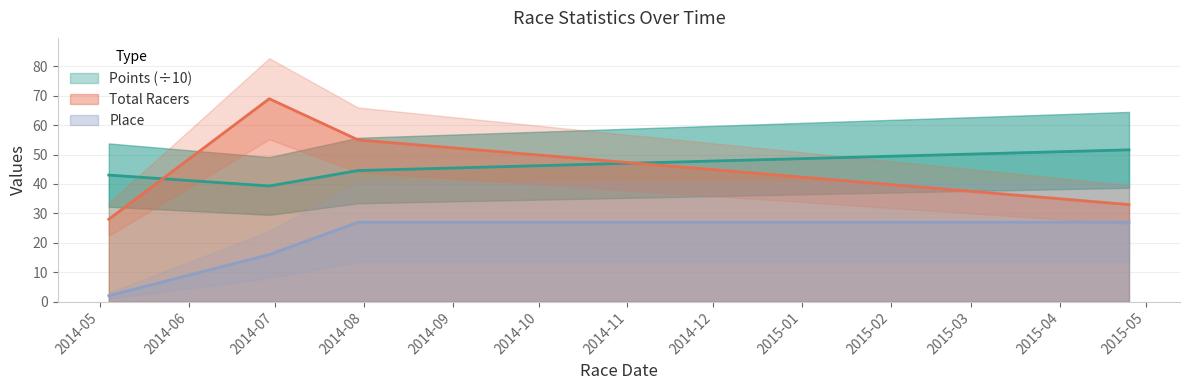

How many Place values are between 16 and 27?

3